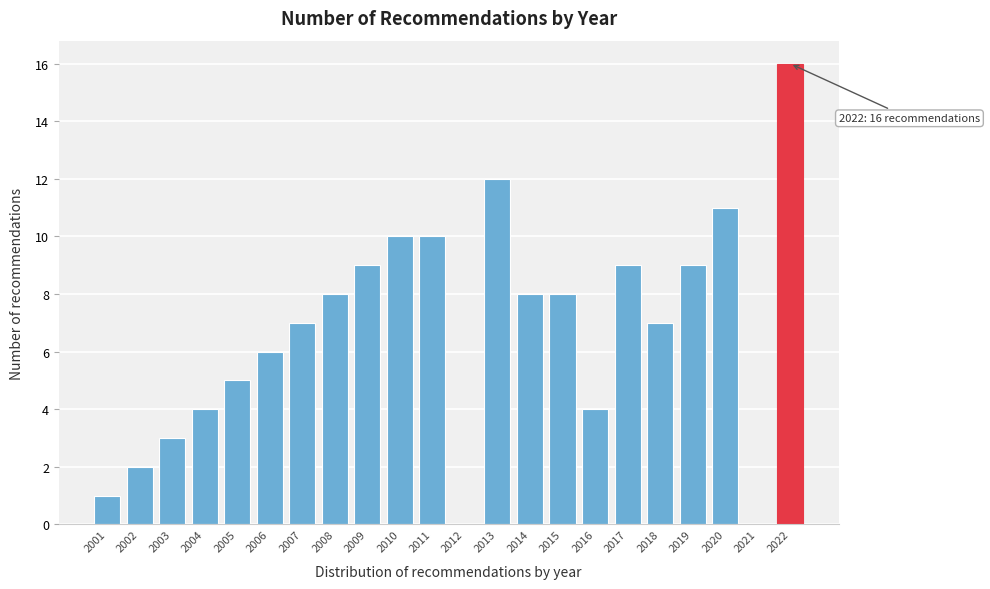

Reading left to right, what are all the values shown in this chart?

2001=1	2002=2	2003=3	2004=4	2005=5	2006=6	2007=7	2008=8	2009=9	2010=10	2011=10	2012=0	2013=12	2014=8	2015=8	2016=4	2017=9	2018=7	2019=9	2020=11	2021=0	2022=16